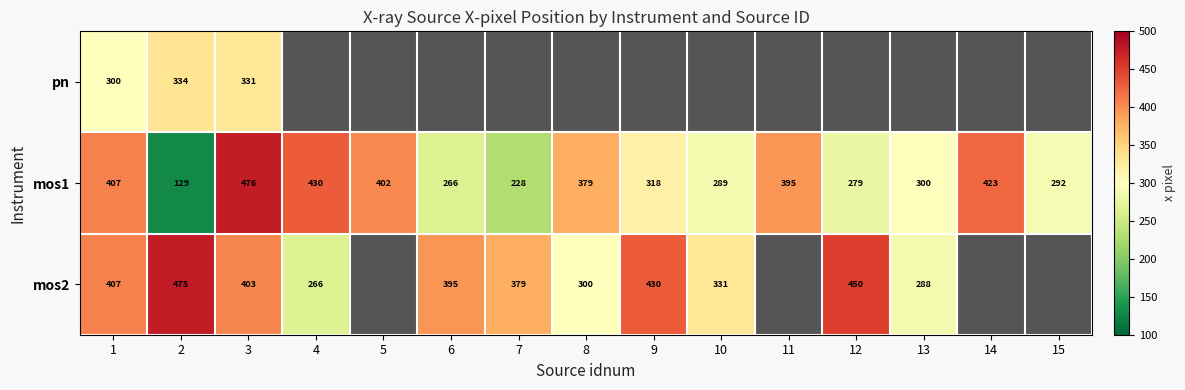

Is the value of mos2 at 7 greater than the value of pn at 2?

Yes